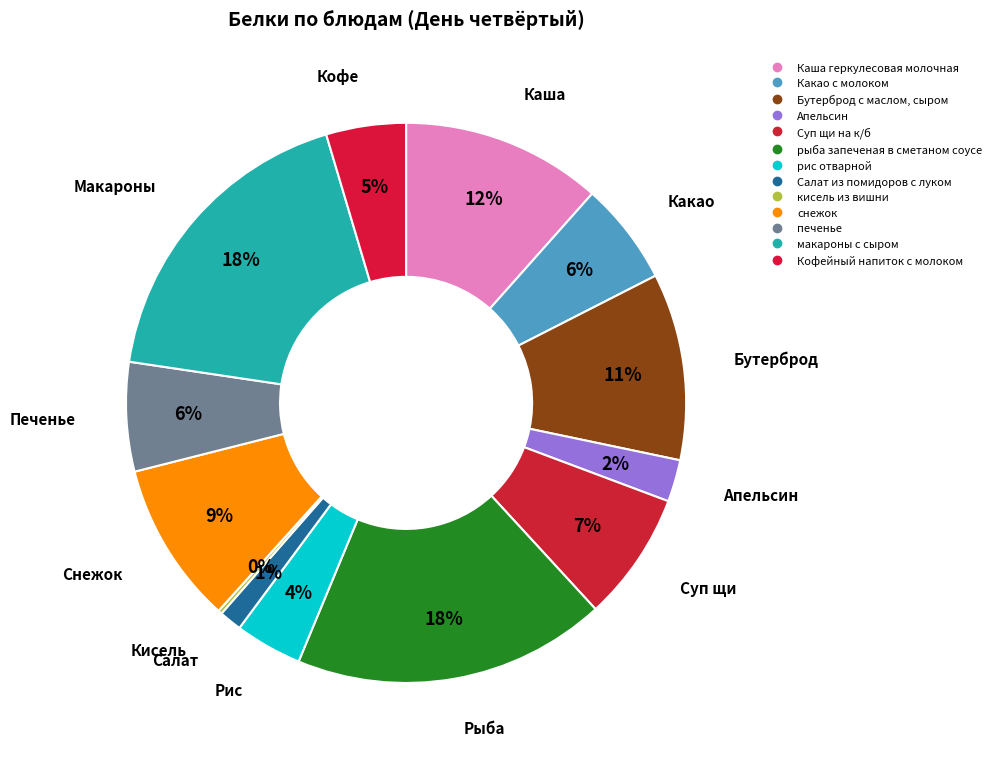

What is the change in value from Бутерброд с маслом, сыром to печенье?

-2.8